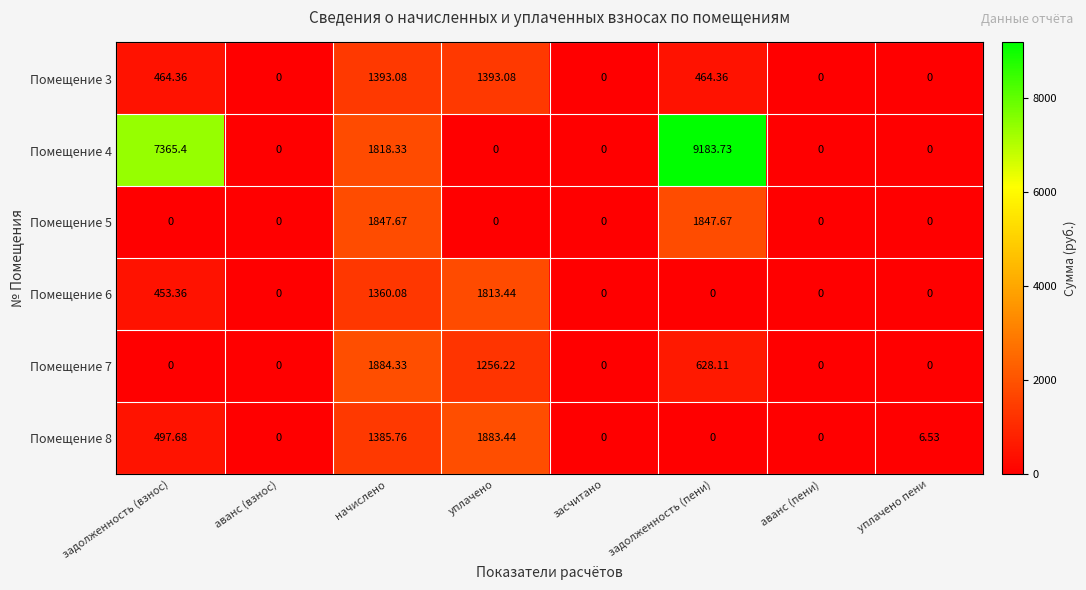

Which series has the largest range (max minus min)?

Помещение 4